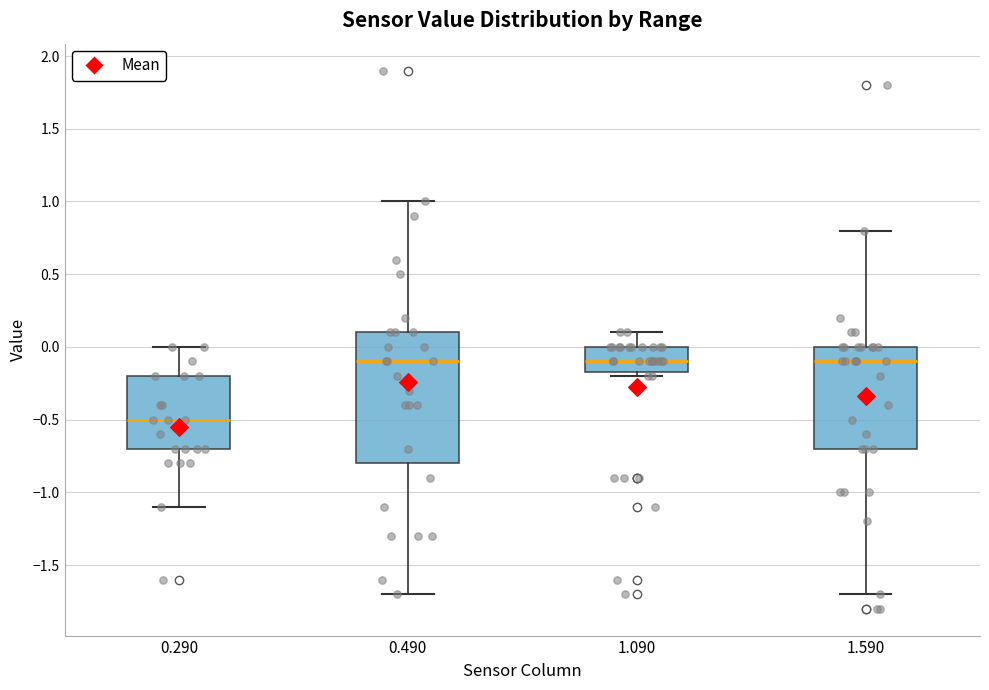

Which box has the lowest median line?

0.290